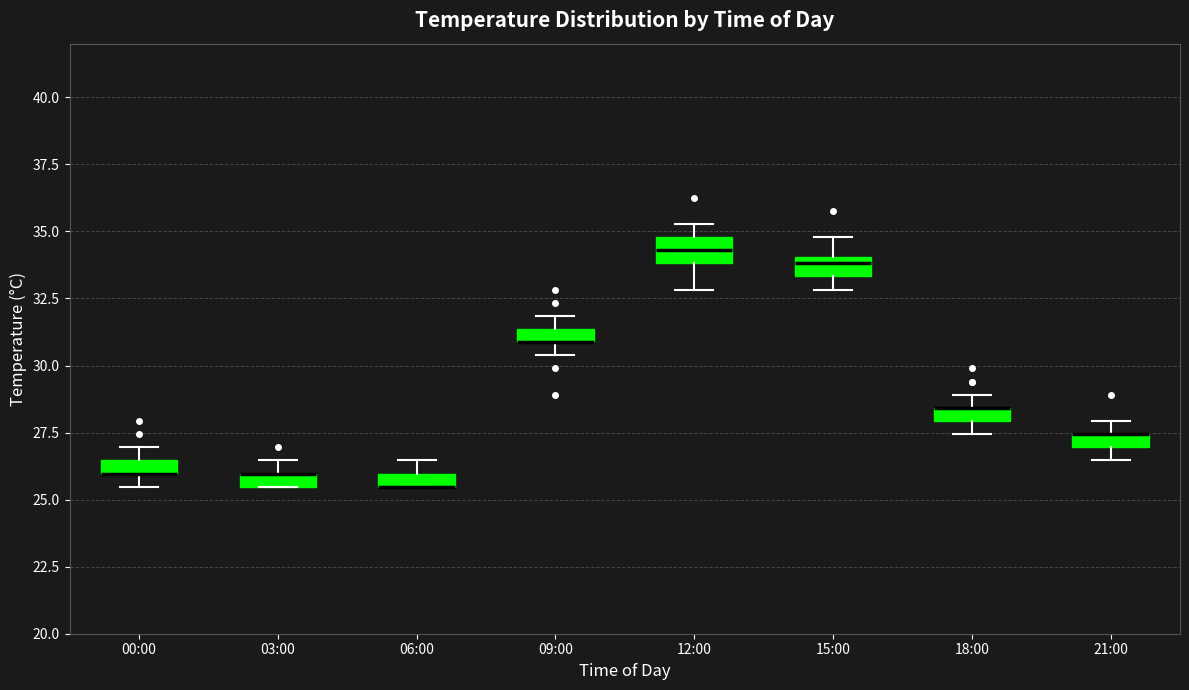

Where is the upper edge of the box for 06:00 on the y-axis? The values are not printed on the chart, so give them approximately, as read against the axis.

26.0